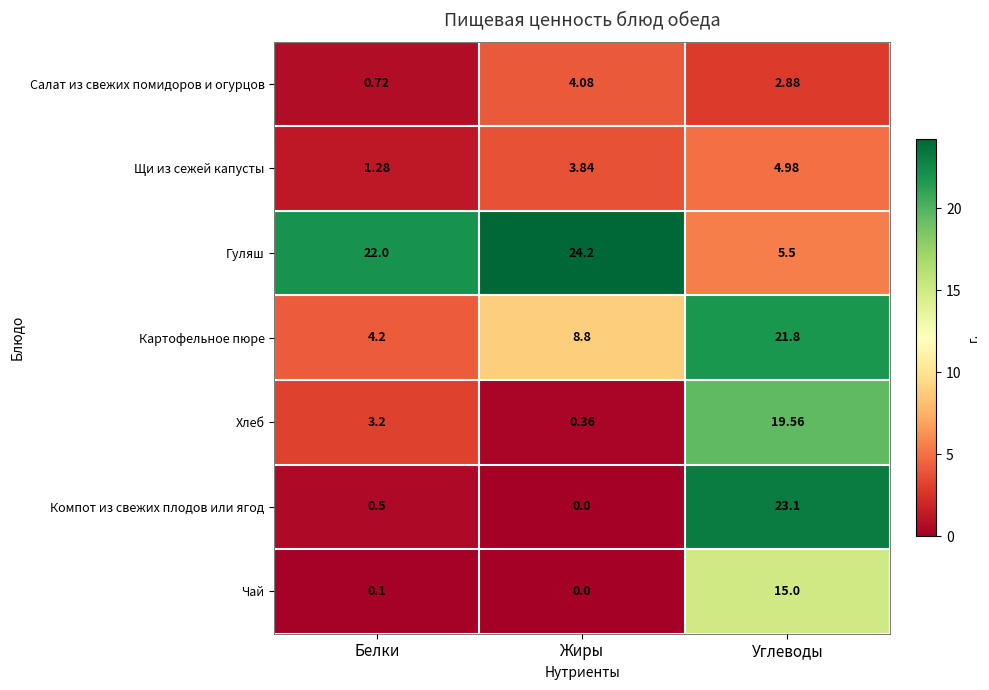

Which series changed the most between Жиры and Углеводы?

Компот из свежих плодов или ягод